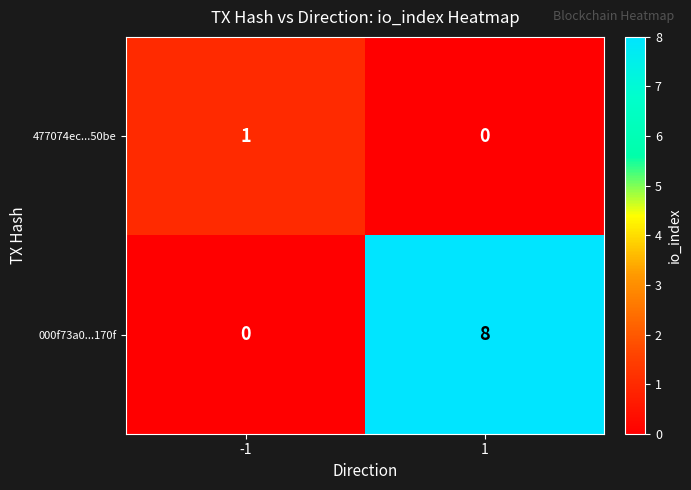

What is the total value across all series at 1?

8